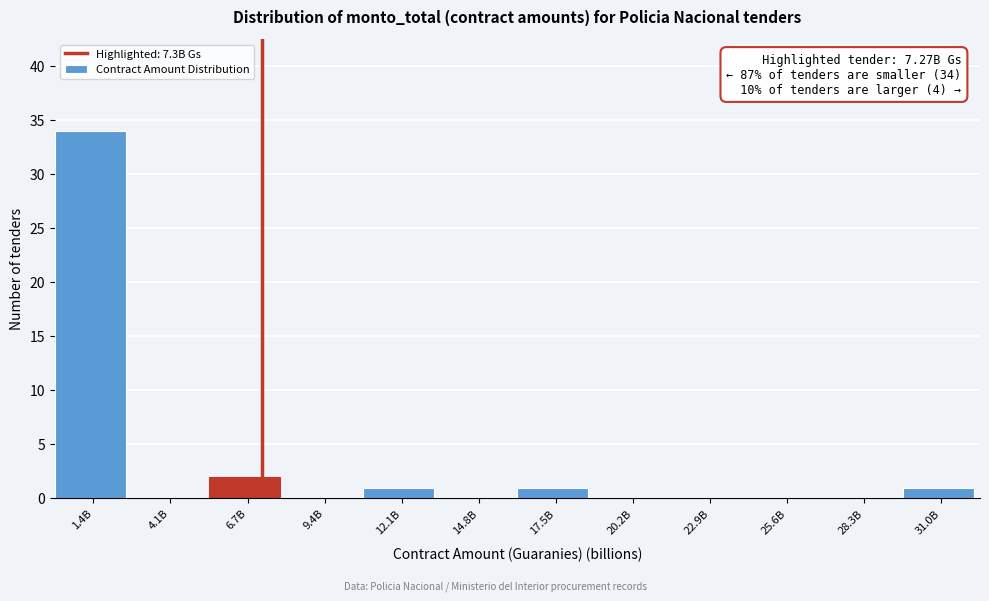

Reading left to right, what are all the values shown in this chart?

1.4B=34	4.1B=0	6.7B=2	9.4B=0	12.1B=1	14.8B=0	17.5B=1	20.2B=0	22.9B=0	25.6B=0	28.3B=0	31.0B=1